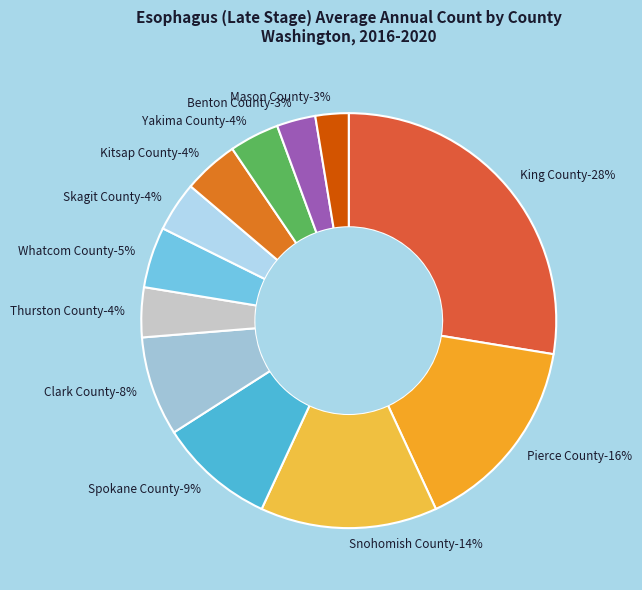

To the nearest percent, what portion does Snohomish County represent?

14%